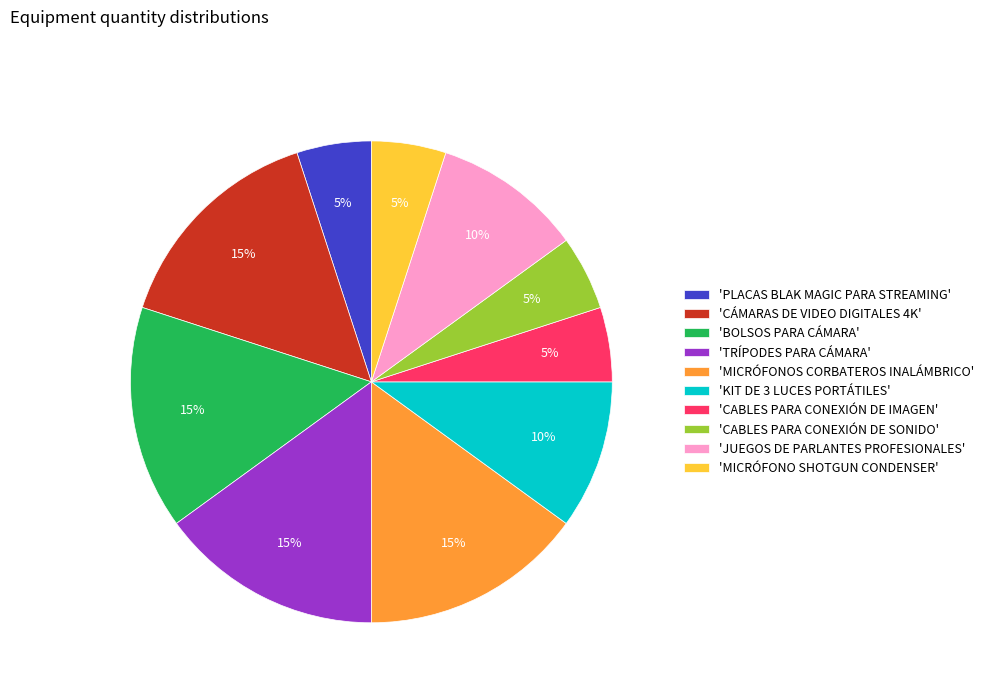

To the nearest percent, what portion does 'TRÍPODES PARA CÁMARA' represent?

15%